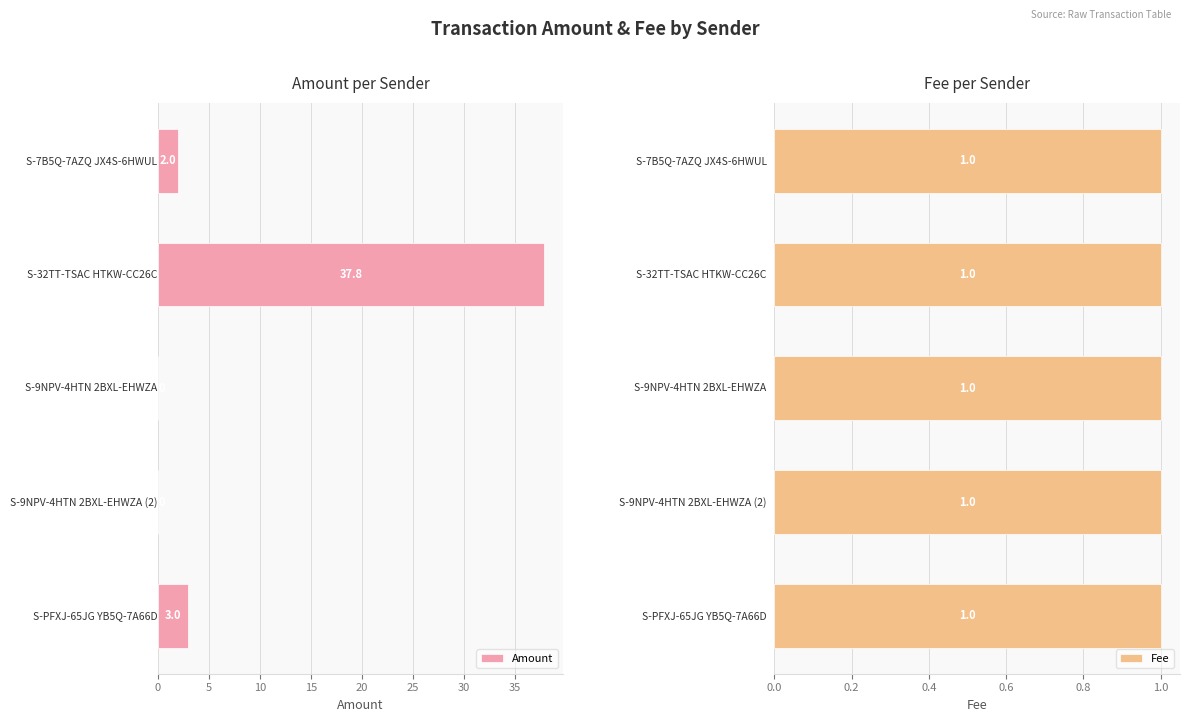

What is the maximum value for Amount?

37.8